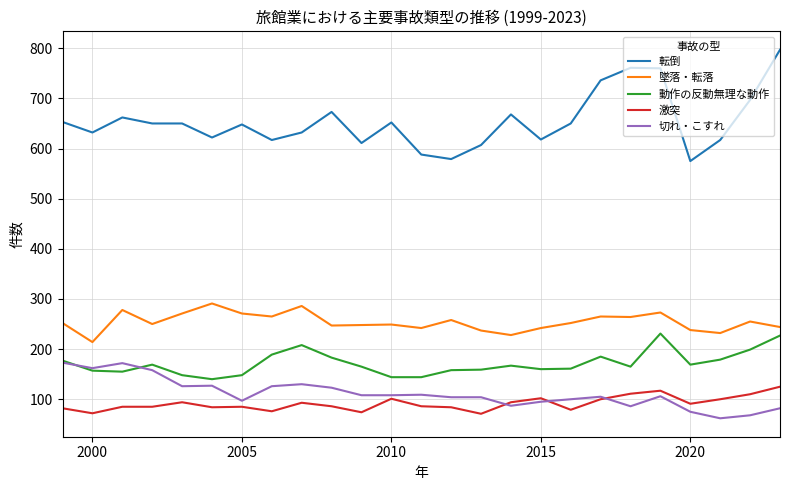

What is the minimum value for 激突?

71